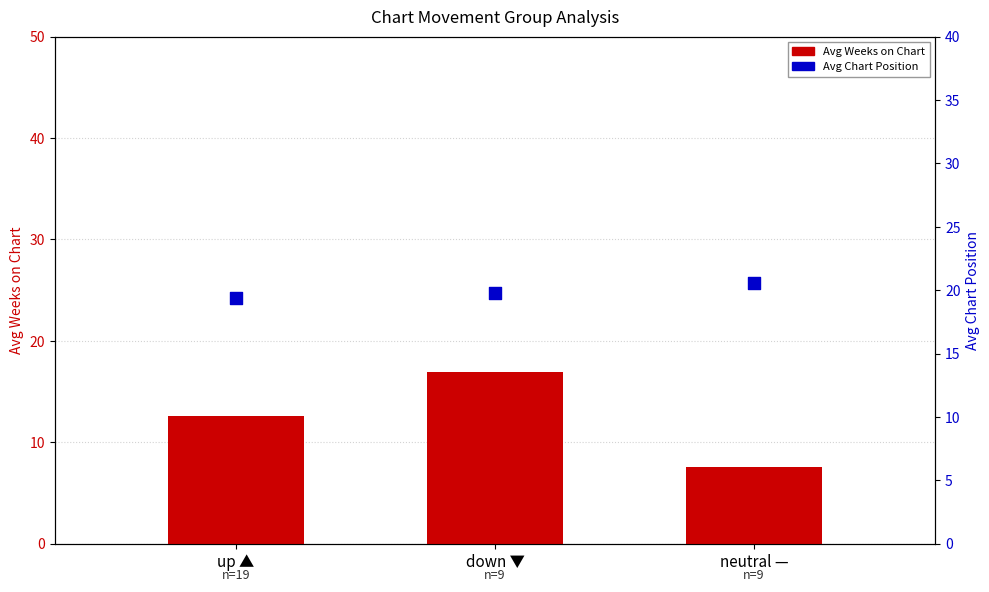

Is the value of Avg Weeks on Chart at neutral — greater than the value of Avg Position at neutral —?

No